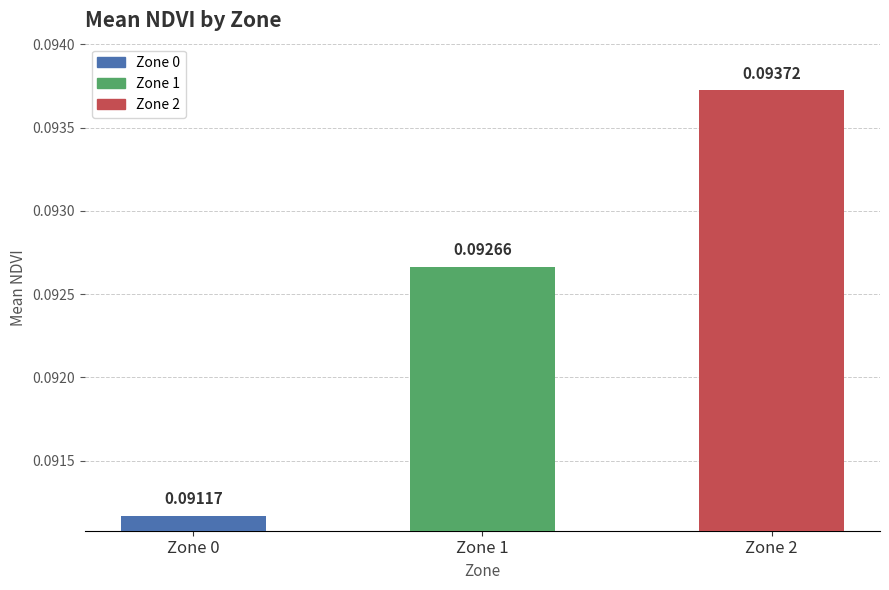

Rank the categories by value from highest to lowest.

Zone 2, Zone 1, Zone 0